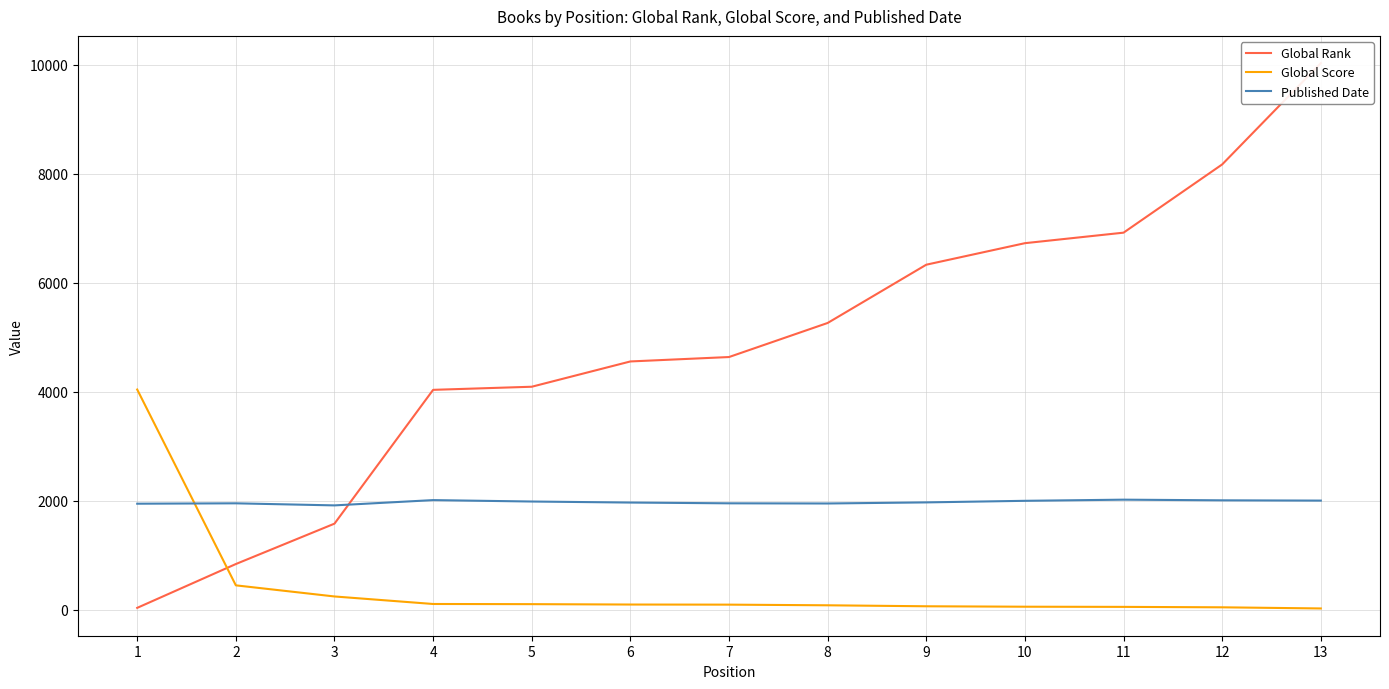

What is the difference between the second highest and second lowest values in the Published Date series?

66